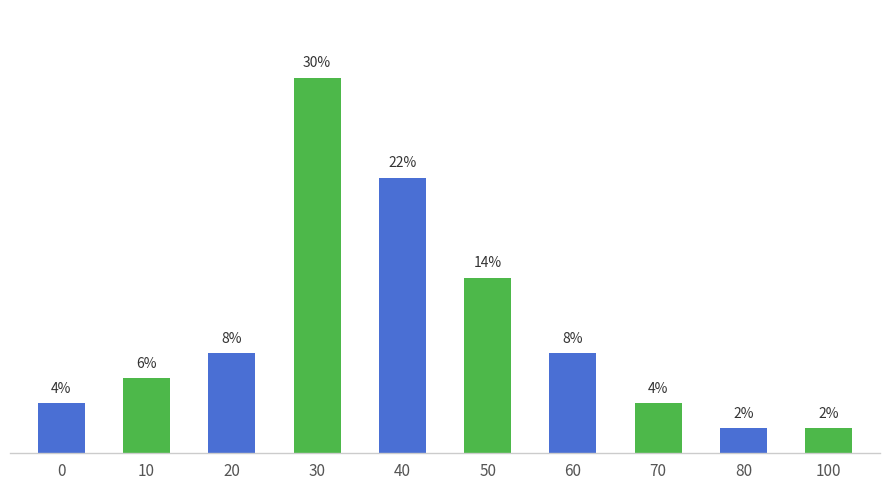

List the labels in order of value, largest first.

30, 40, 50, 20, 60, 10, 0, 70, 80, 100